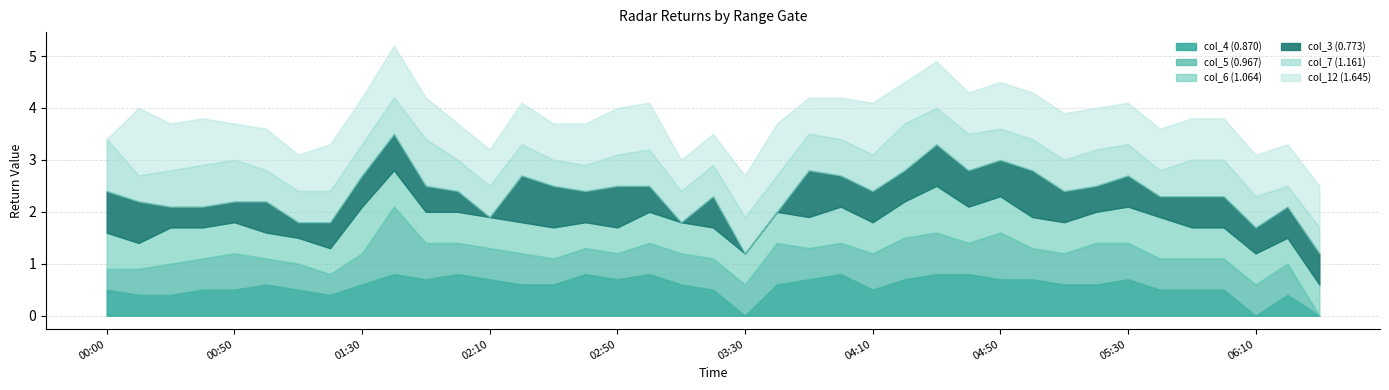

What is the difference between the second highest and minimum values in the col_12 (1.645) series?

1.0